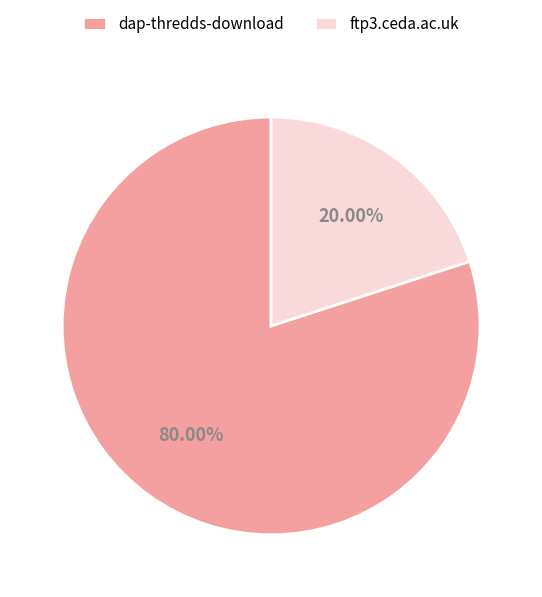

Which slice is the smallest?

ftp3.ceda.ac.uk